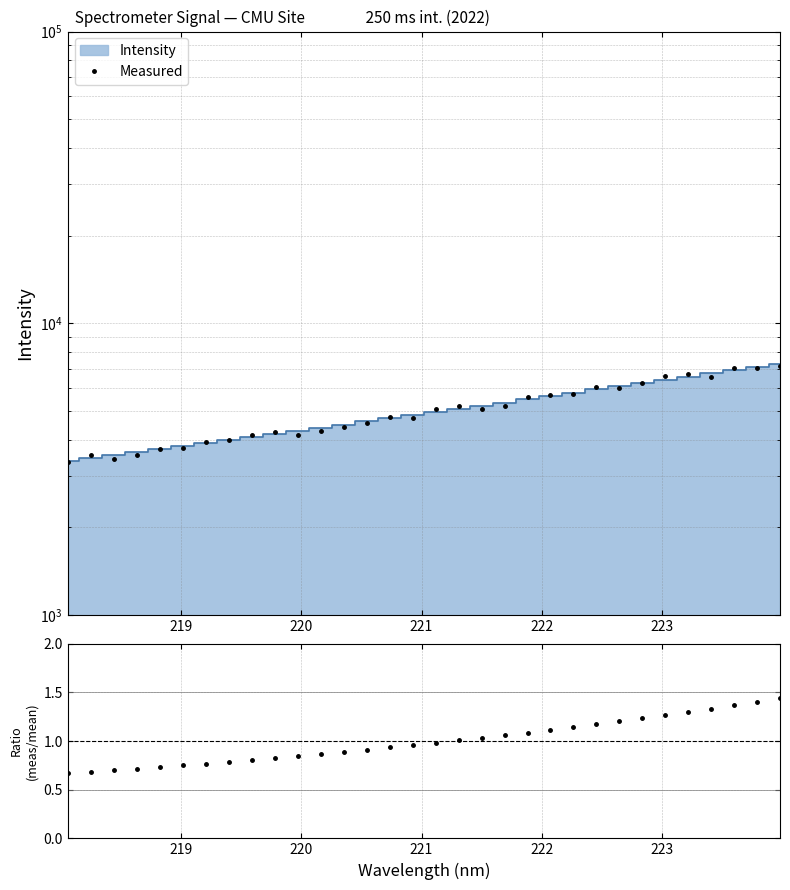

What value does the Measured series have at 29?

7047.7